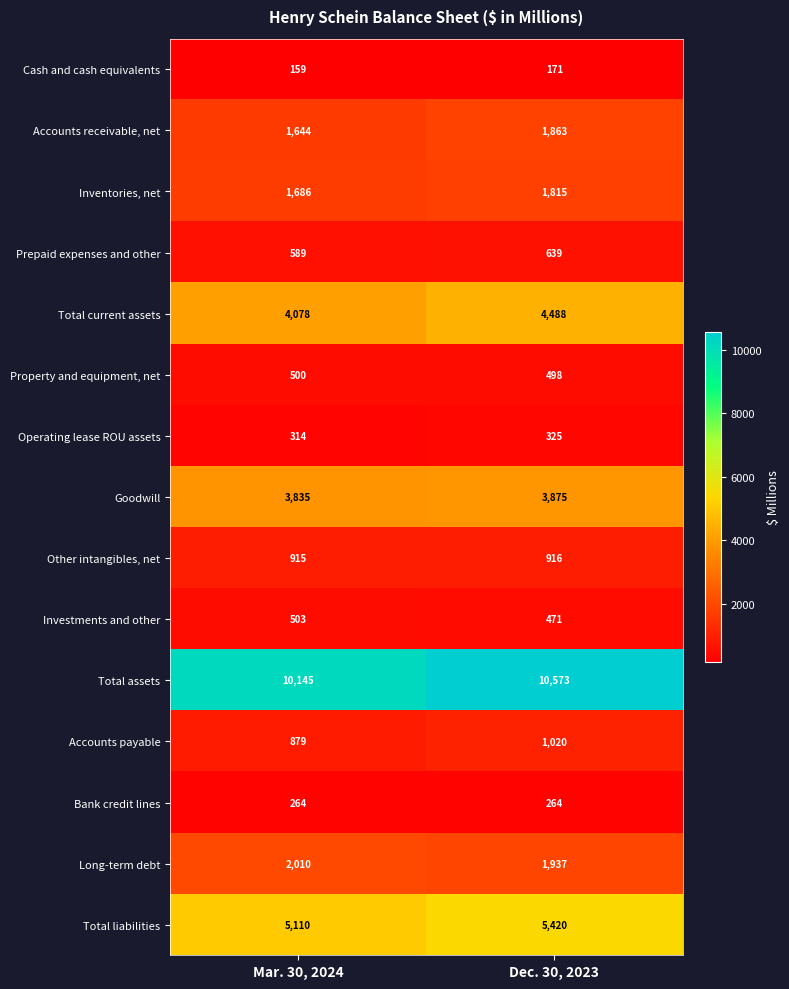

What is the difference between the highest and lowest values at Dec. 30, 2023?

10402